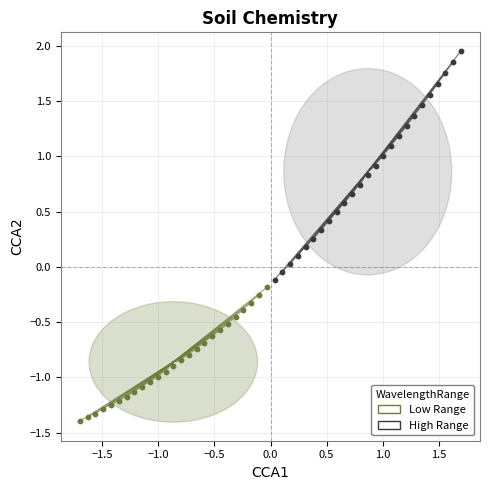

Which series reaches the maximum Y coordinate?

High Range